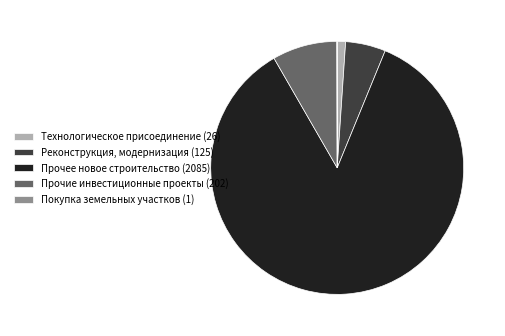

Which category accounts for the majority?

Прочее новое строительство